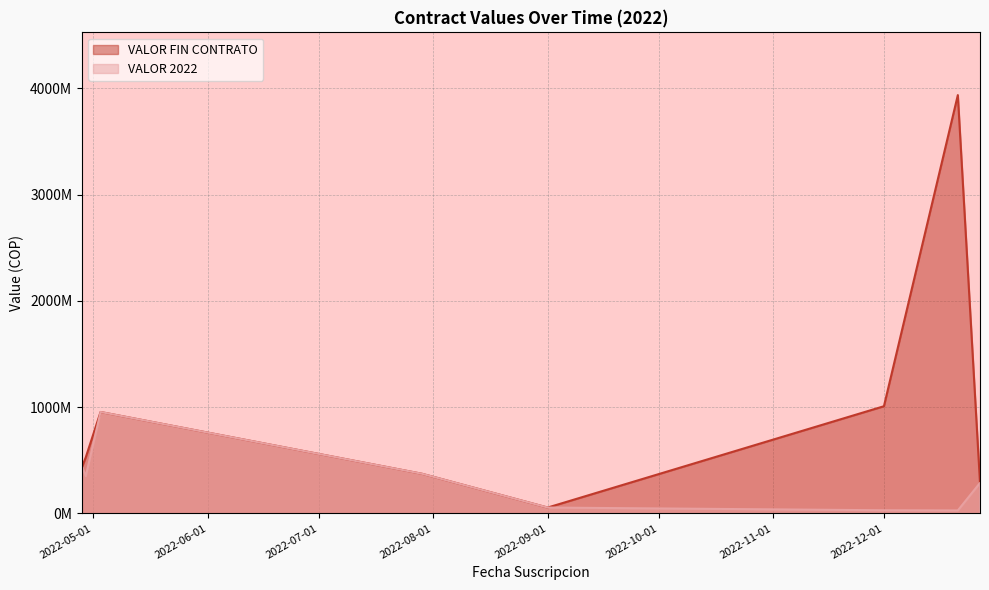

True or false: VALOR 2022 has more than 0 interior local peaks.

True